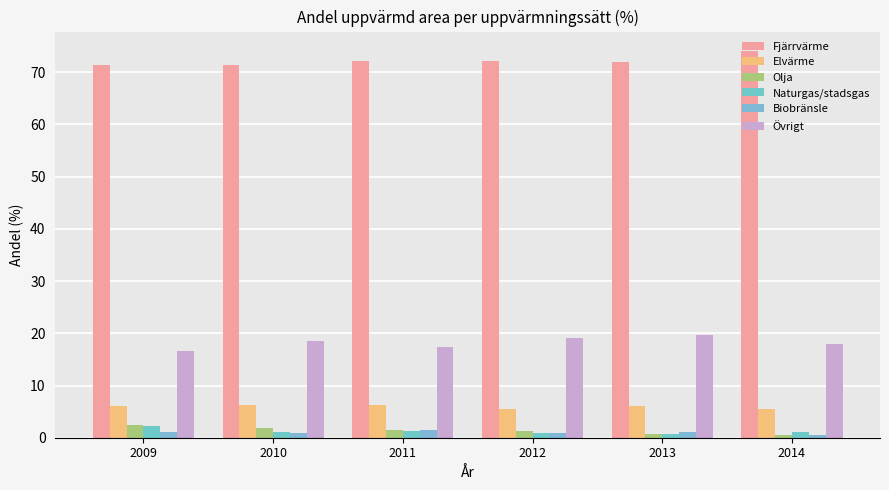

Reading right to left, extract all data points from this chart.

Fjärrvärme: 74.1	72.0	72.1	72.1	71.3	71.4
Elvärme: 5.6	6.0	5.5	6.3	6.3	6.0
Olja: 0.6	0.7	1.4	1.5	1.9	2.5
Naturgas/stadsgas: 1.1	0.7	1.0	1.2	1.2	2.3
Biobränsle: 0.6	1.0	1.0	1.5	0.9	1.2
Övrigt: 18.0	19.7	19.2	17.4	18.5	16.6